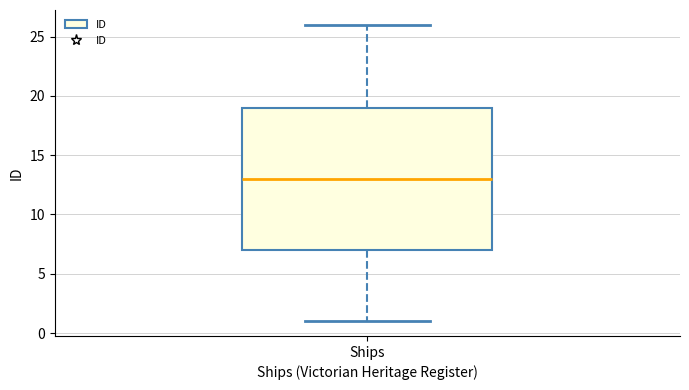

Transcribe this box plot: give where the median line is, the range the box spans, and where the two whiskers end, as read against the y-axis. The values are not printed on the chart, so give them approximately, as read against the axis.

median 13, box 7 to 19, whiskers 1 to 26